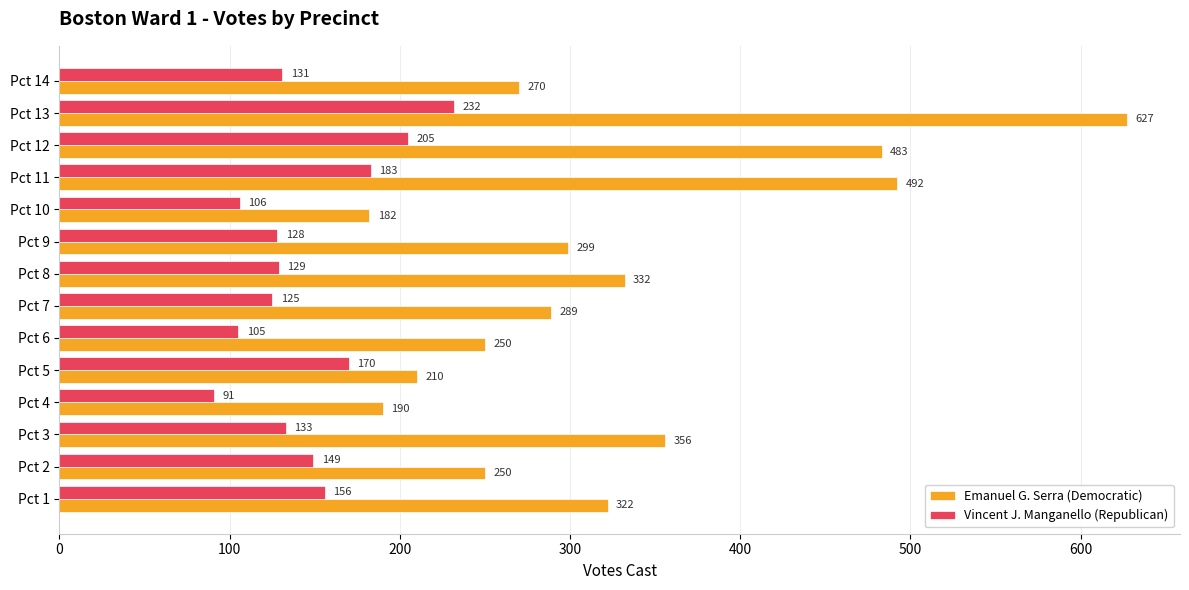

How many series are shown in this chart?

2